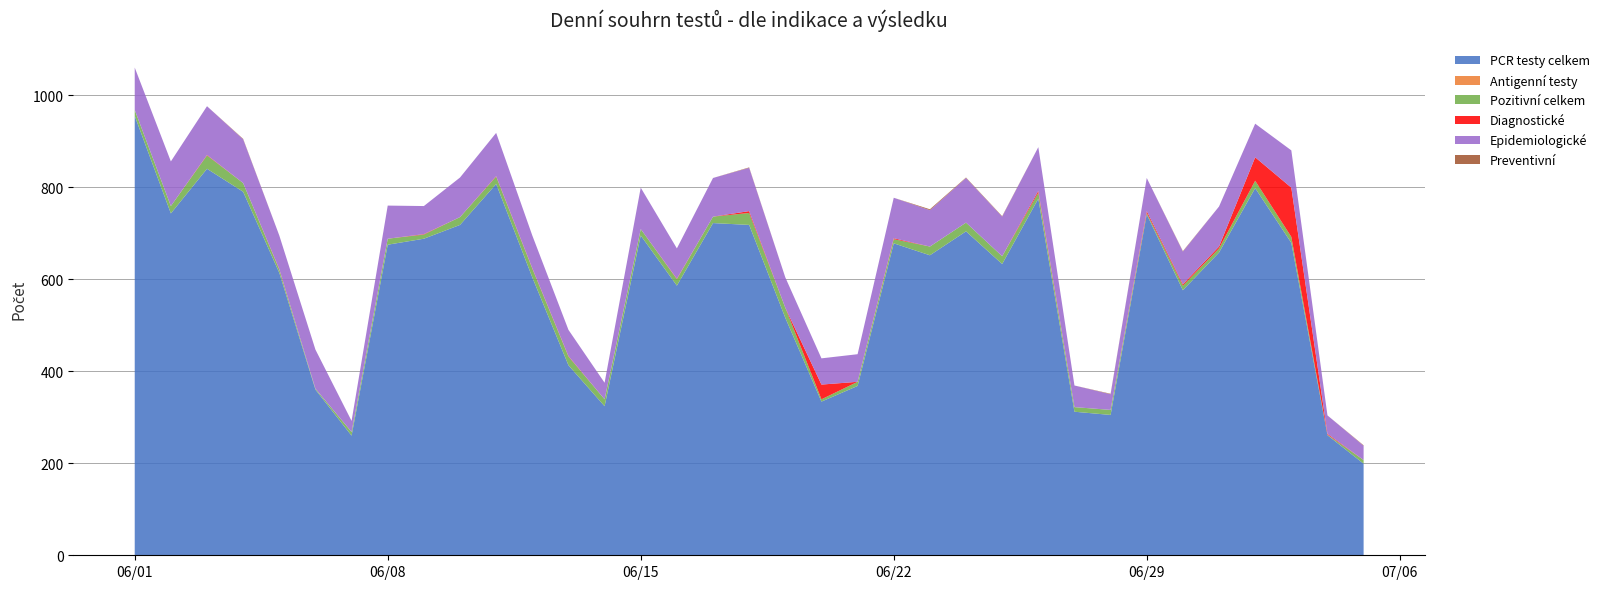

Reading left to right, transcribe all the data shown in this chart.

PCR testy celkem: 01.06.2020=955	02.06.2020=743	03.06.2020=840	04.06.2020=790	05.06.2020=614	06.06.2020=360	07.06.2020=260	08.06.2020=675	09.06.2020=688	10.06.2020=718	11.06.2020=807	12.06.2020=604	13.06.2020=413	14.06.2020=324	15.06.2020=695	16.06.2020=586	17.06.2020=722	18.06.2020=718	19.06.2020=516	20.06.2020=334	21.06.2020=368	22.06.2020=678	23.06.2020=652	24.06.2020=704	25.06.2020=633	26.06.2020=775	27.06.2020=312	28.06.2020=305	29.06.2020=741	30.06.2020=576	01.07.2020=658	02.07.2020=798	03.07.2020=679	04.07.2020=261	05.07.2020=199
Antigenní testy: 01.06.2020=0	02.06.2020=0	03.06.2020=0	04.06.2020=0	05.06.2020=0	06.06.2020=0	07.06.2020=0	08.06.2020=0	09.06.2020=0	10.06.2020=0	11.06.2020=0	12.06.2020=0	13.06.2020=0	14.06.2020=0	15.06.2020=0	16.06.2020=0	17.06.2020=0	18.06.2020=0	19.06.2020=0	20.06.2020=0	21.06.2020=0	22.06.2020=0	23.06.2020=0	24.06.2020=0	25.06.2020=0	26.06.2020=0	27.06.2020=0	28.06.2020=0	29.06.2020=0	30.06.2020=0	01.07.2020=0	02.07.2020=0	03.07.2020=0	04.07.2020=0	05.07.2020=0
Pozitivní celkem: 01.06.2020=13	02.06.2020=16	03.06.2020=29	04.06.2020=19	05.06.2020=7	06.06.2020=2	07.06.2020=8	08.06.2020=13	09.06.2020=9	10.06.2020=17	11.06.2020=16	12.06.2020=19	13.06.2020=19	14.06.2020=15	15.06.2020=14	16.06.2020=14	17.06.2020=14	18.06.2020=26	19.06.2020=22	20.06.2020=5	21.06.2020=9	22.06.2020=9	23.06.2020=19	24.06.2020=19	25.06.2020=17	26.06.2020=13	27.06.2020=10	28.06.2020=11	29.06.2020=3	30.06.2020=10	01.07.2020=9	02.07.2020=16	03.07.2020=13	04.07.2020=1	05.07.2020=8
Diagnostické: 01.06.2020=0	02.06.2020=0	03.06.2020=1	04.06.2020=0	05.06.2020=1	06.06.2020=0	07.06.2020=0	08.06.2020=0	09.06.2020=1	10.06.2020=0	11.06.2020=1	12.06.2020=1	13.06.2020=1	14.06.2020=0	15.06.2020=0	16.06.2020=1	17.06.2020=0	18.06.2020=4	19.06.2020=0	20.06.2020=32	21.06.2020=0	22.06.2020=2	23.06.2020=0	24.06.2020=0	25.06.2020=0	26.06.2020=4	27.06.2020=0	28.06.2020=0	29.06.2020=4	30.06.2020=3	01.07.2020=4	02.07.2020=51	03.07.2020=107	04.07.2020=2	05.07.2020=0
Epidemiologické: 01.06.2020=92	02.06.2020=97	03.06.2020=106	04.06.2020=95	05.06.2020=73	06.06.2020=85	07.06.2020=24	08.06.2020=72	09.06.2020=61	10.06.2020=86	11.06.2020=94	12.06.2020=71	13.06.2020=57	14.06.2020=36	15.06.2020=90	16.06.2020=66	17.06.2020=84	18.06.2020=94	19.06.2020=66	20.06.2020=57	21.06.2020=60	22.06.2020=88	23.06.2020=79	24.06.2020=97	25.06.2020=86	26.06.2020=95	27.06.2020=47	28.06.2020=34	29.06.2020=72	30.06.2020=71	01.07.2020=87	02.07.2020=73	03.07.2020=81	04.07.2020=40	05.07.2020=31
Preventivní: 01.06.2020=0	02.06.2020=0	03.06.2020=0	04.06.2020=1	05.06.2020=0	06.06.2020=0	07.06.2020=0	08.06.2020=0	09.06.2020=0	10.06.2020=0	11.06.2020=0	12.06.2020=0	13.06.2020=0	14.06.2020=0	15.06.2020=0	16.06.2020=0	17.06.2020=0	18.06.2020=1	19.06.2020=0	20.06.2020=0	21.06.2020=0	22.06.2020=0	23.06.2020=2	24.06.2020=1	25.06.2020=1	26.06.2020=0	27.06.2020=0	28.06.2020=1	29.06.2020=0	30.06.2020=1	01.07.2020=0	02.07.2020=0	03.07.2020=0	04.07.2020=0	05.07.2020=1